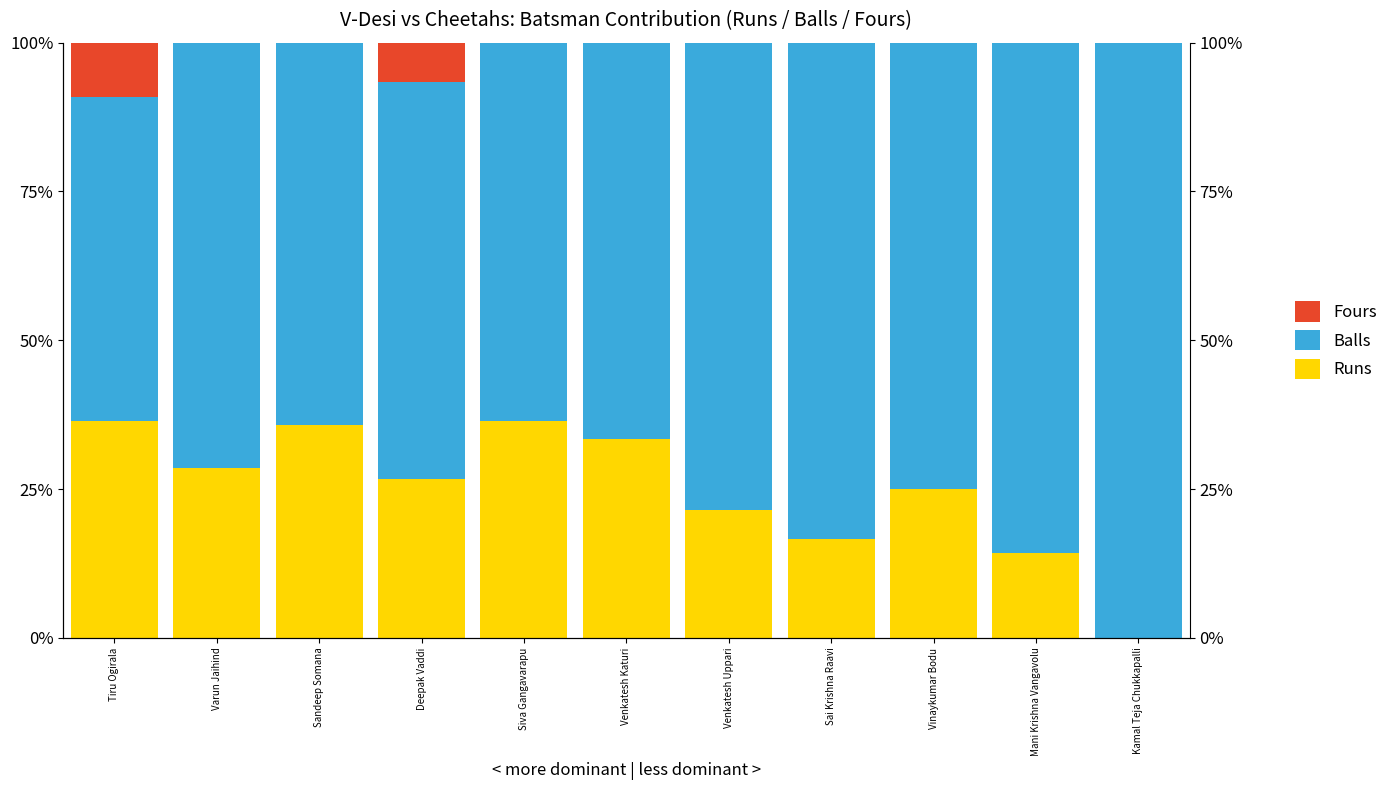

True or false: Balls has a value of 66.7 at Venkatesh Katuri.

True